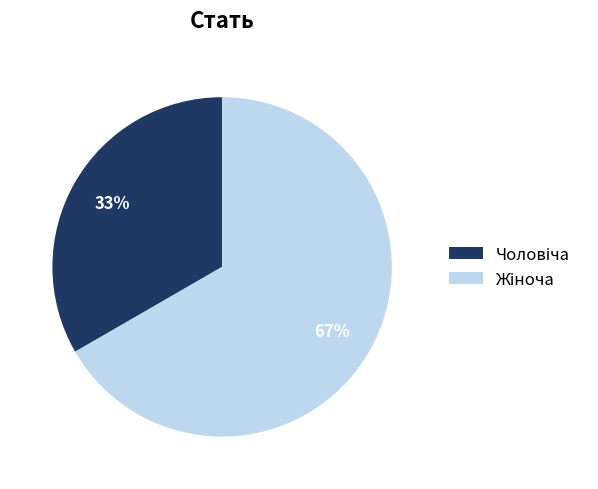

To the nearest percent, what is the average slice percentage?

50%